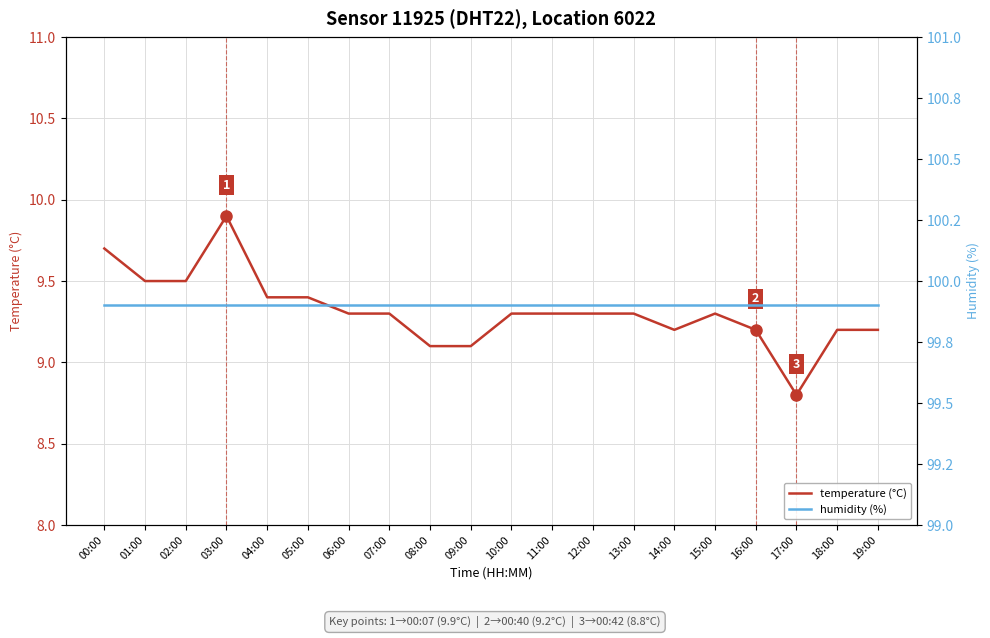

True or false: temperature (°C) and humidity (%) cross at least once.

False